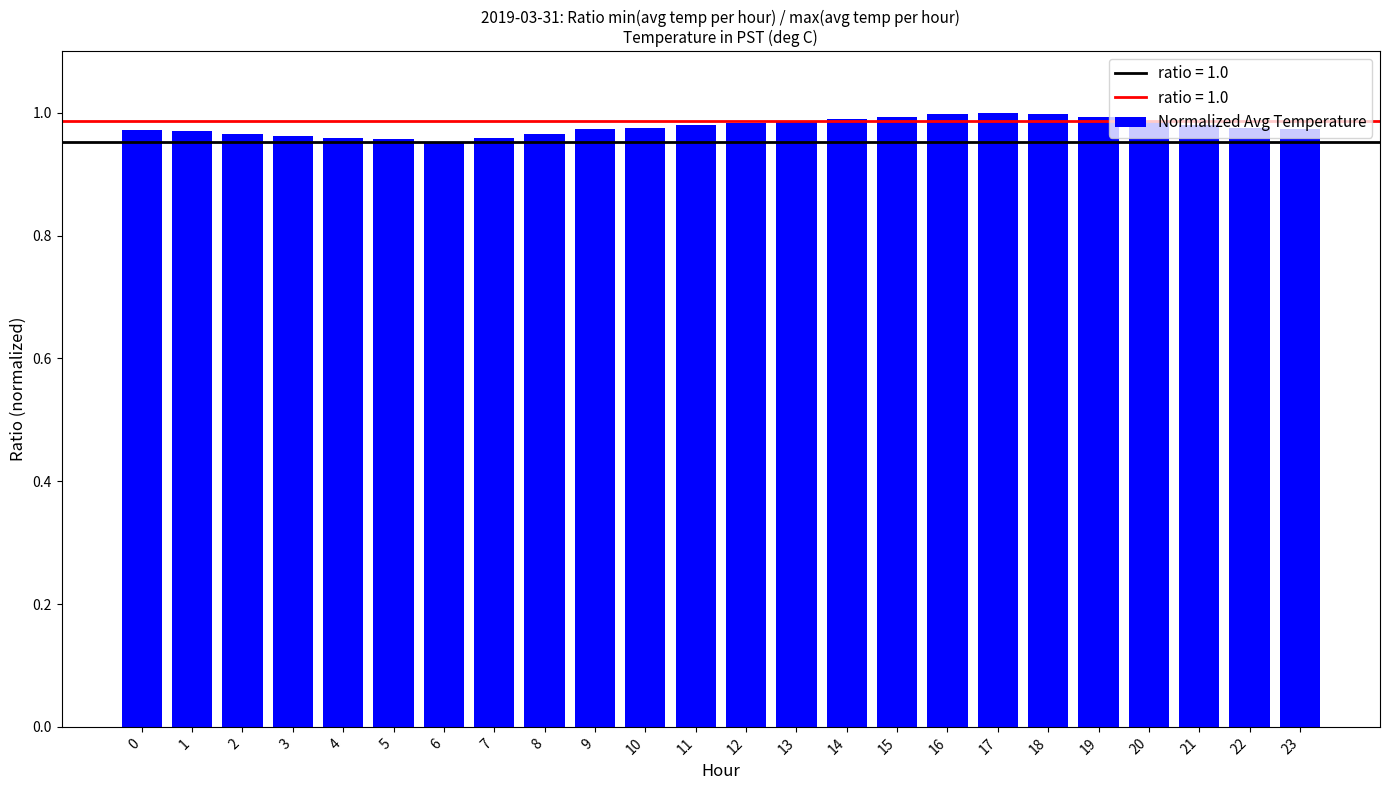

True or false: the data shows 1.0 at 19.

True